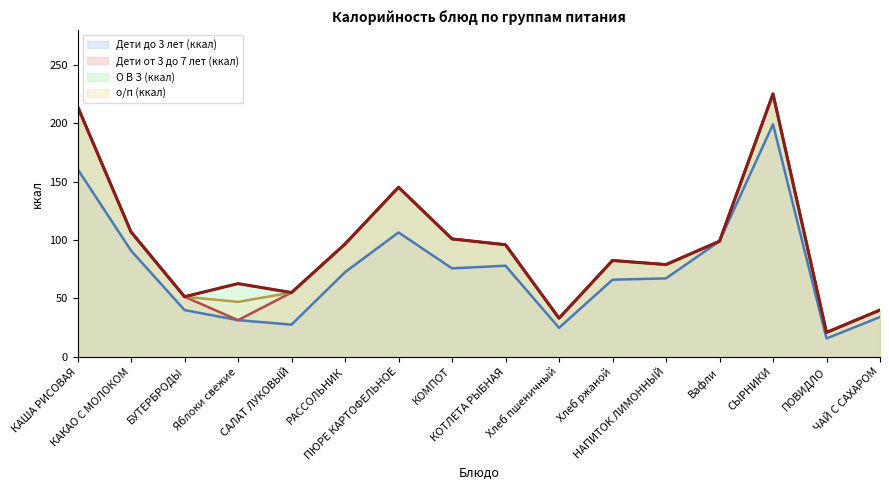

What is the total value across all series at ПЮРЕ КАРТОФЕЛЬНОЕ?

542.4